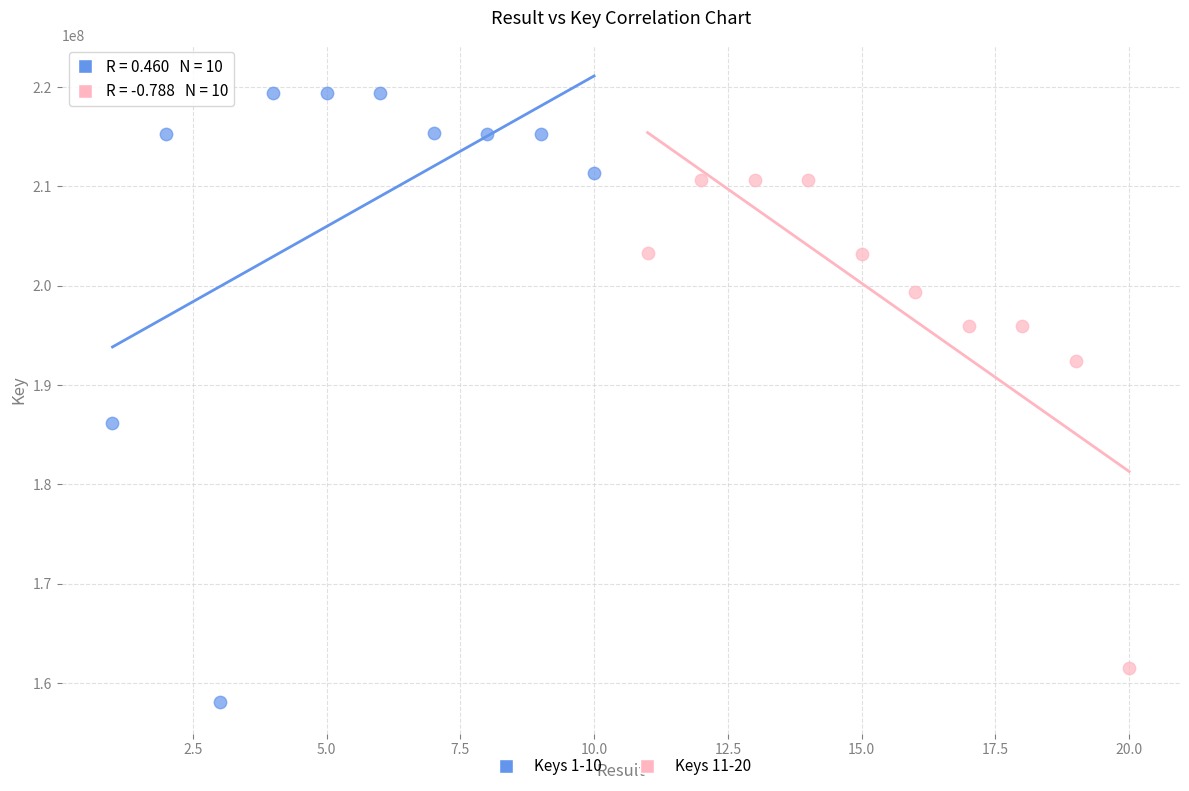

Which series reaches the minimum Y coordinate?

Keys 1-10